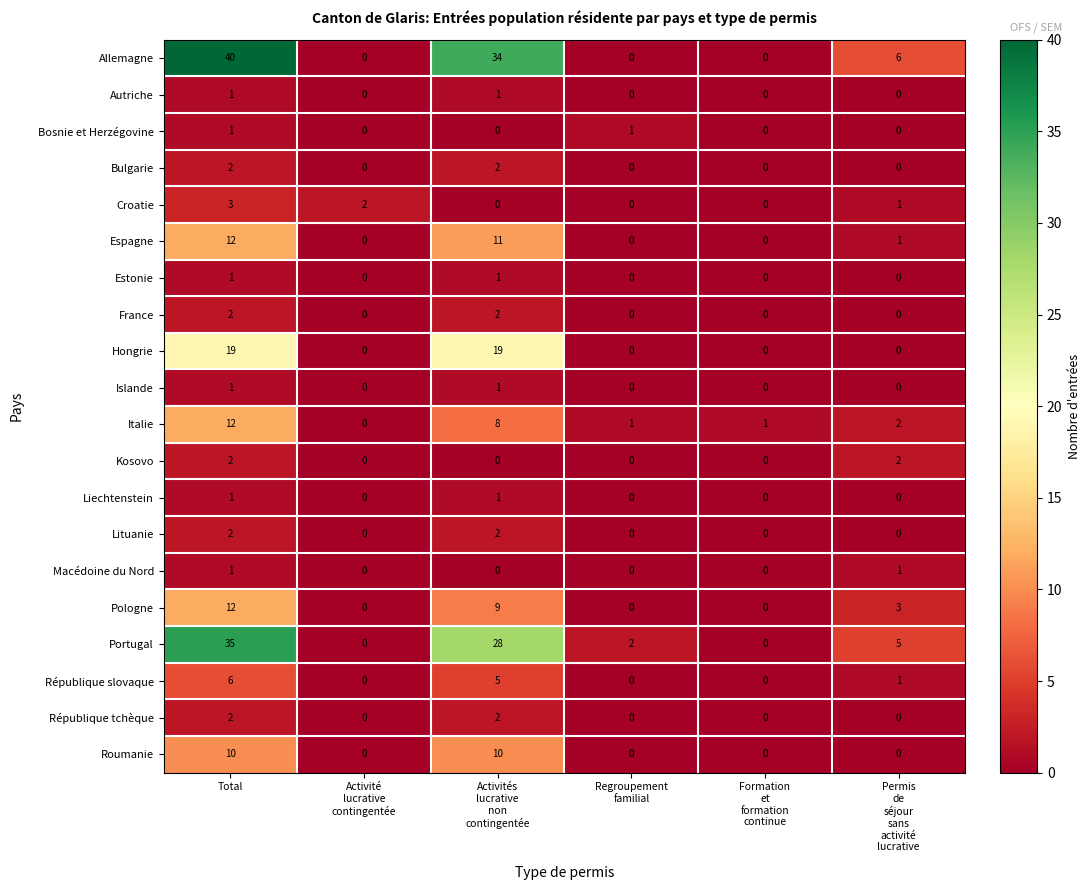

What is the total value across all series at Permis
de
séjour
sans
activité
lucrative?

22